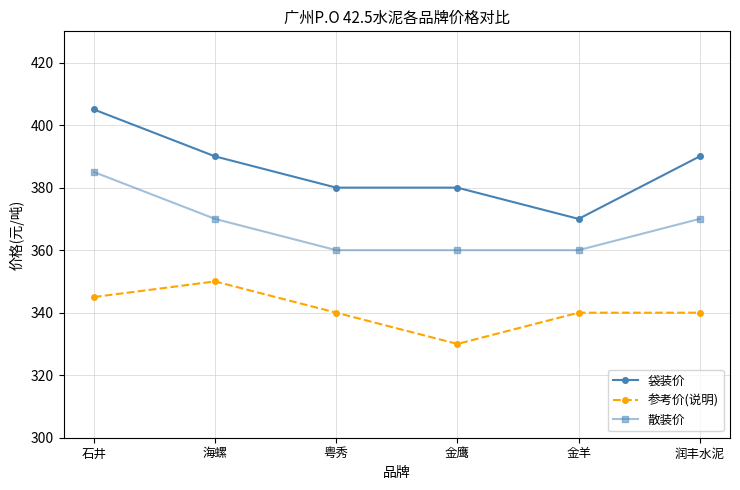

What is the value of the 散装价 point at the 2nd from the left?

370